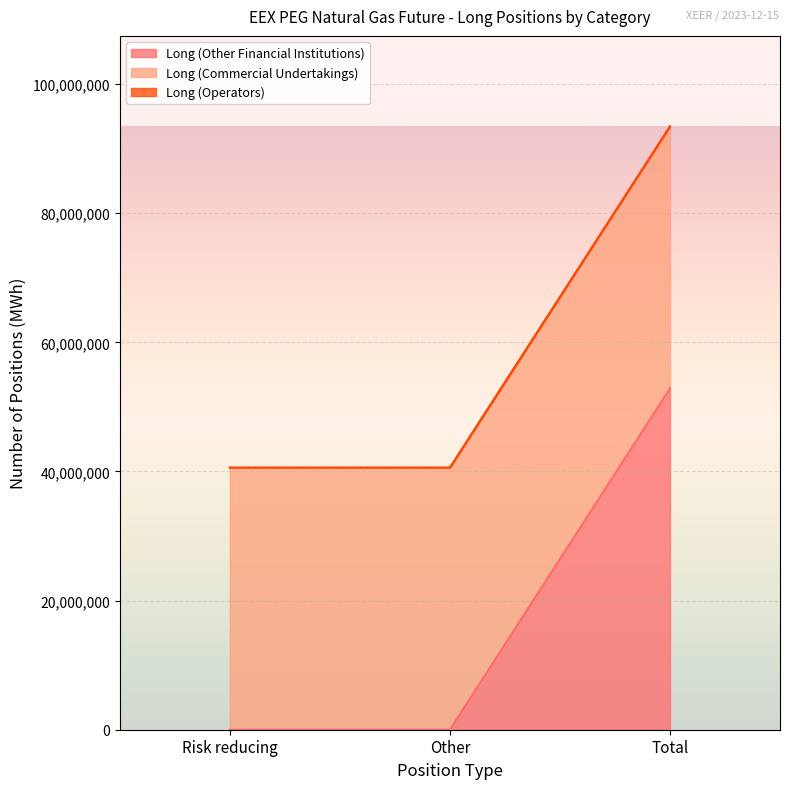

What is the spread (max minus min) of values at Total?

52852387